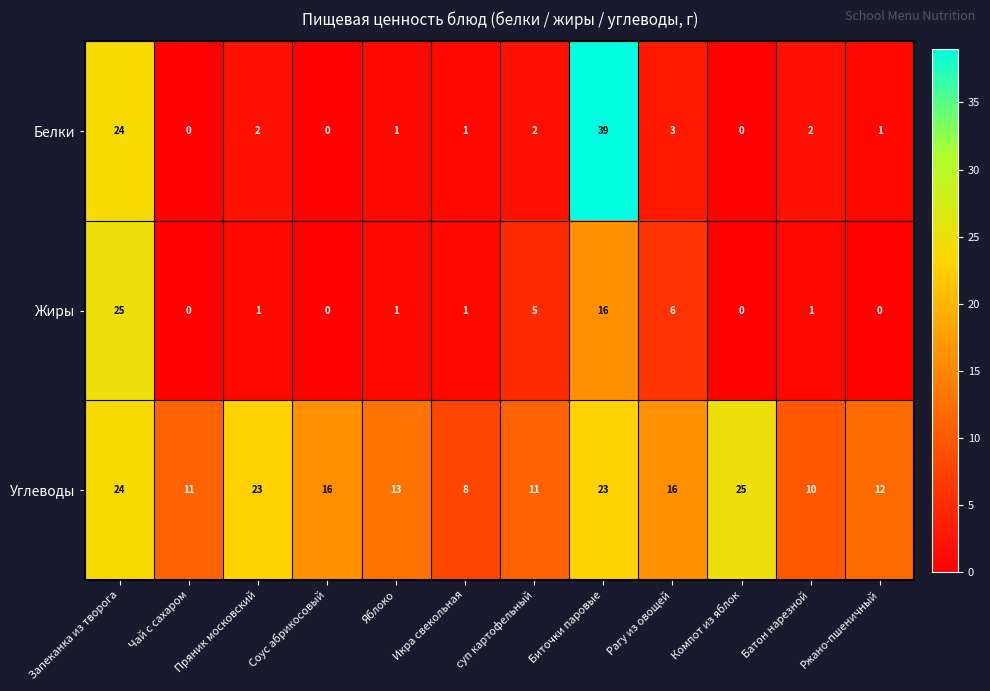

Where is Жиры nearest to the value 12?

Биточки паровые